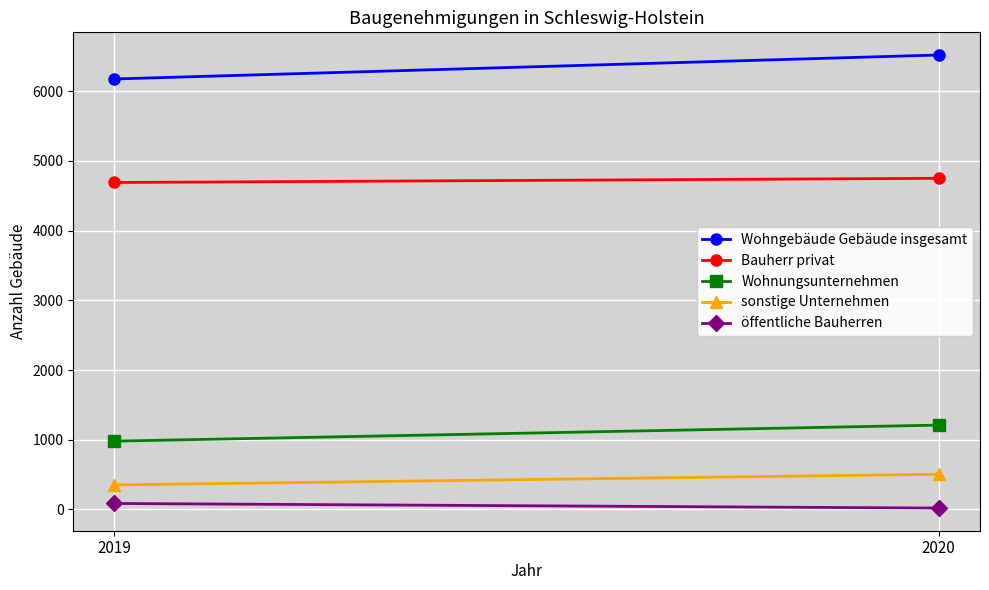

What is the smallest value displayed?

20